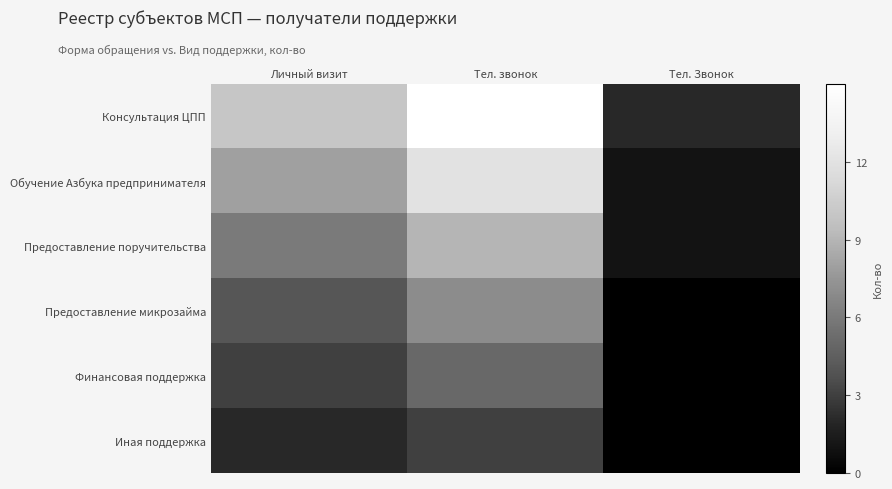

Reading right to left, extract all data points from this chart.

Консультация ЦПП: Тел. Звонок=2	Тел. звонок=15	Личный визит=10
Обучение Азбука предпринимателя: Тел. Звонок=1	Тел. звонок=12	Личный визит=8
Предоставление поручительства: Тел. Звонок=1	Тел. звонок=9	Личный визит=6
Предоставление микрозайма: Тел. Звонок=0	Тел. звонок=7	Личный визит=4
Финансовая поддержка: Тел. Звонок=0	Тел. звонок=5	Личный визит=3
Иная поддержка: Тел. Звонок=0	Тел. звонок=3	Личный визит=2